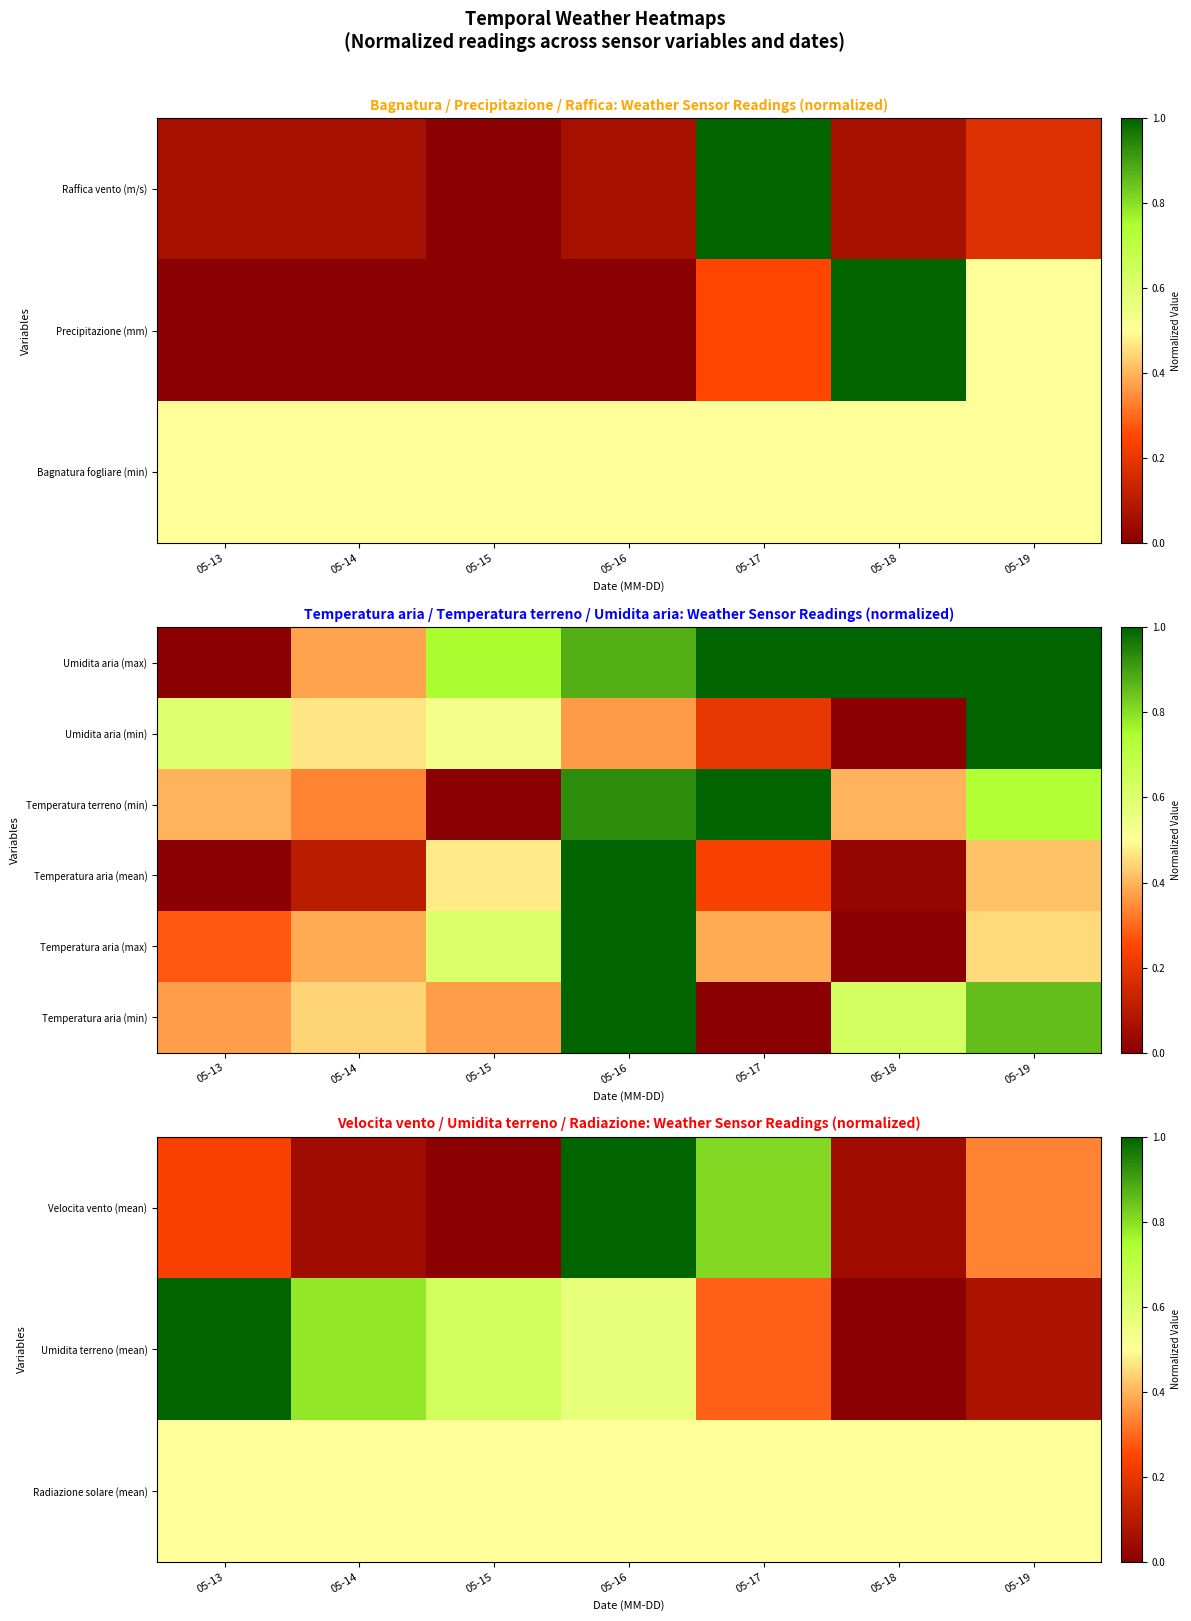

Is it true that Temperatura terreno (min) equals 1.0 at 05-17?

True